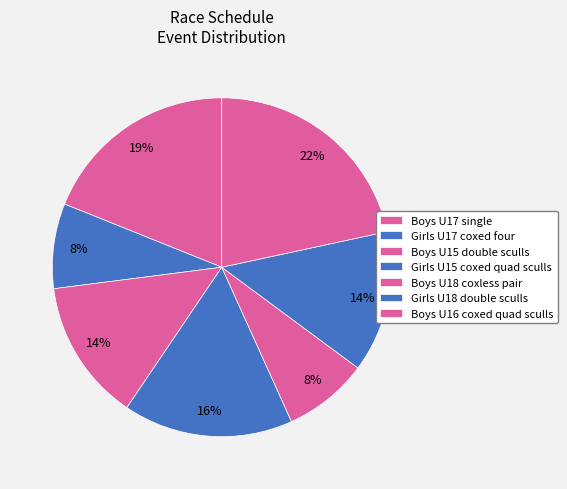

What percentage do Boys U16 coxed quad sculls and Girls U15 coxed quad sculls together represent?

37.8%